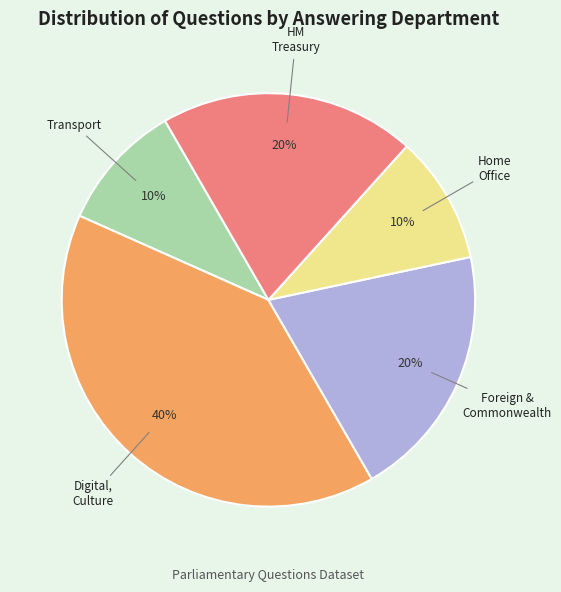

Is there a majority slice in this chart?

No